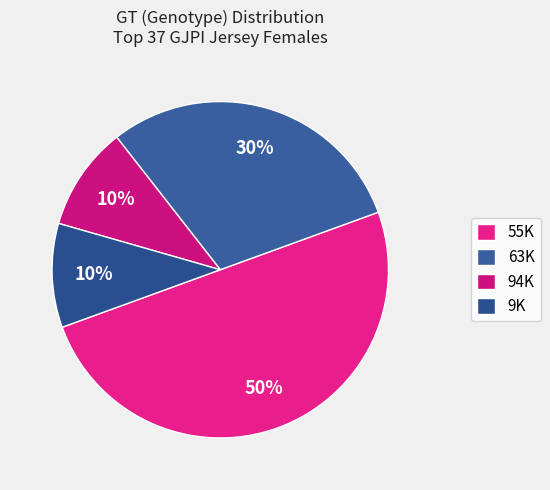

How many segments does this pie chart have?

4